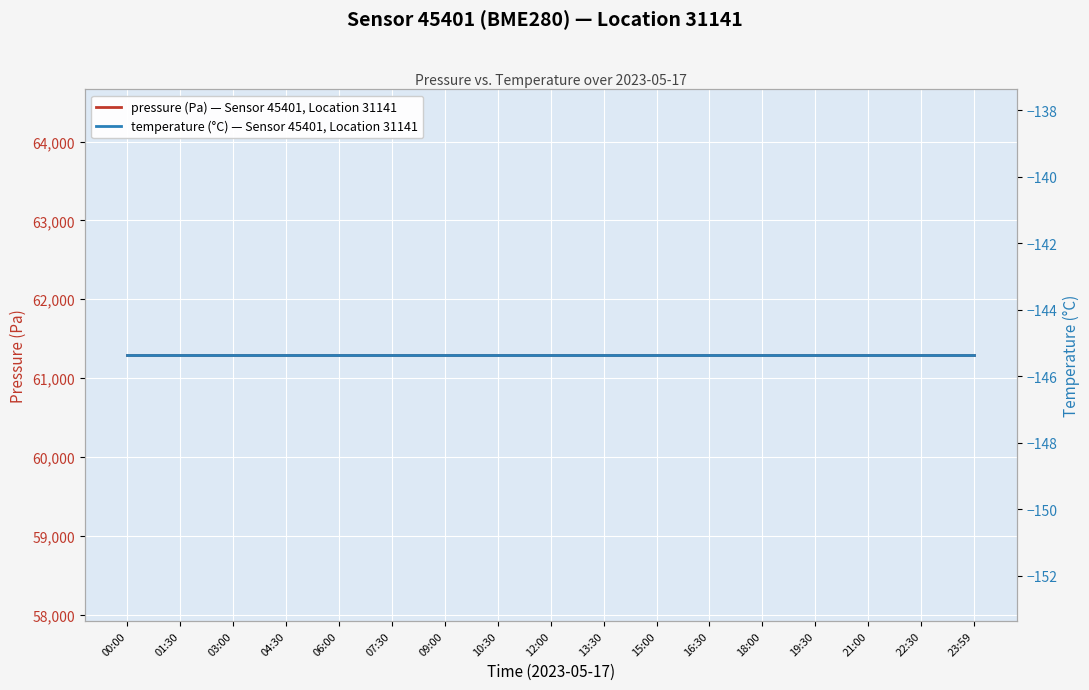

Does the chart display data point markers on the line(s)?

No